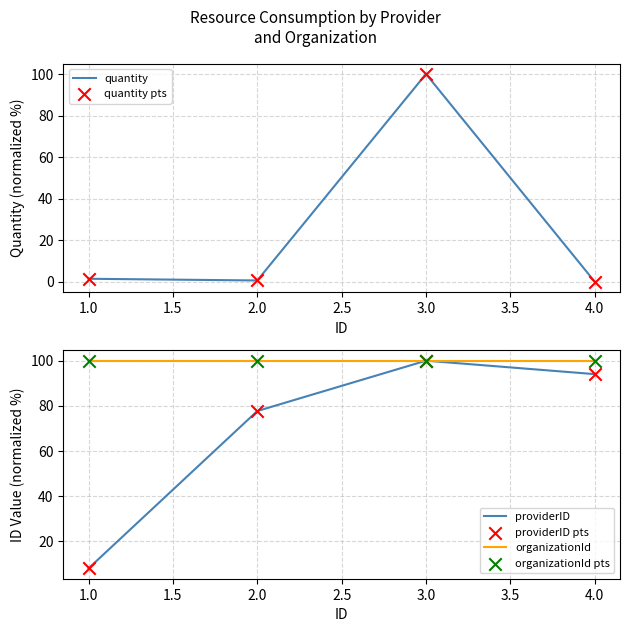

Is the value of providerID at 2.0 greater than the value of organizationId at 2.0?

No